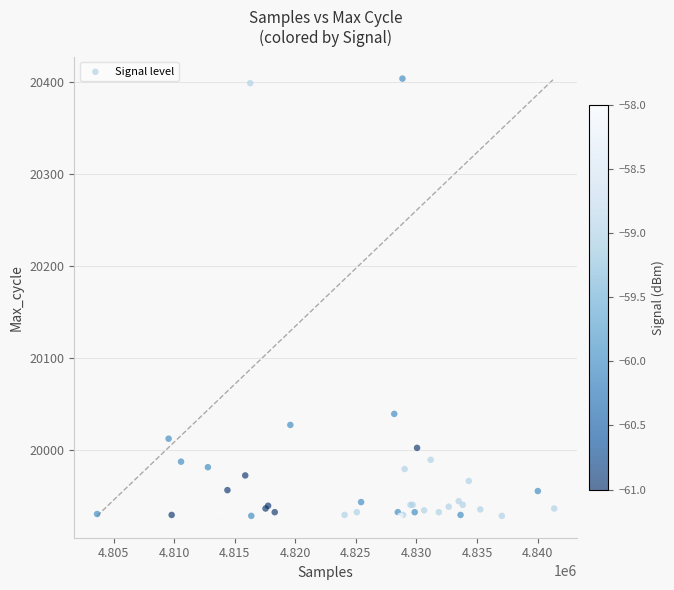

What Y value in the scatter plot is closest to 20166?

20039